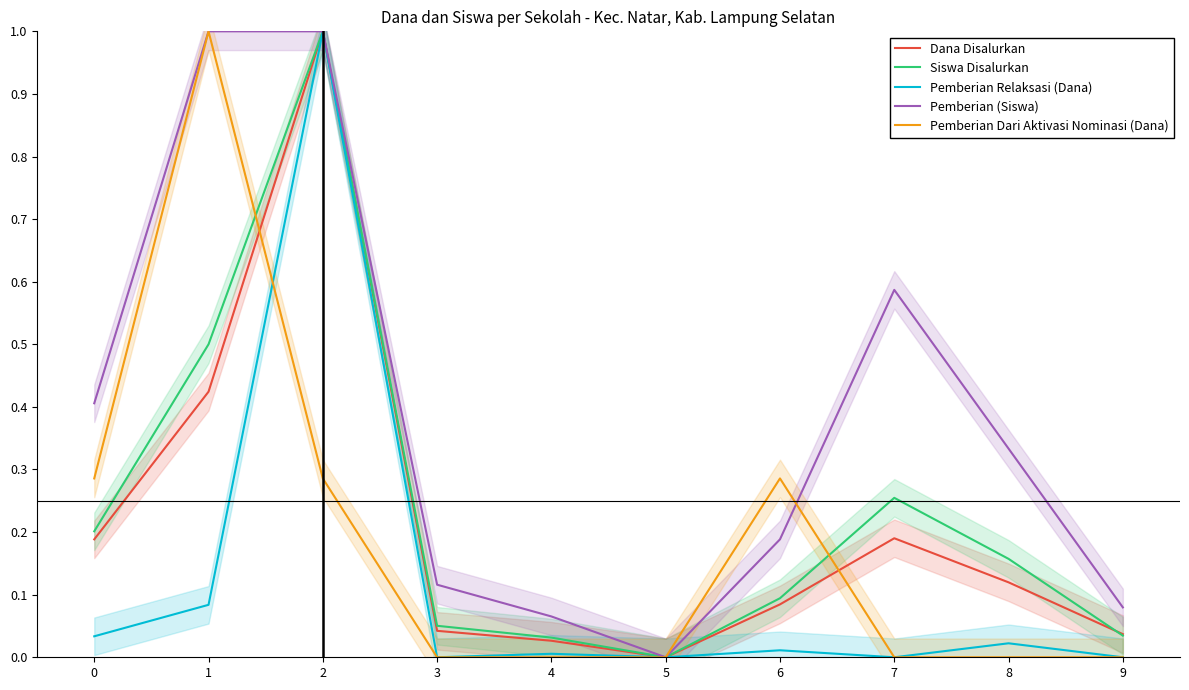

What is the maximum value for Dana Disalurkan?

1.0